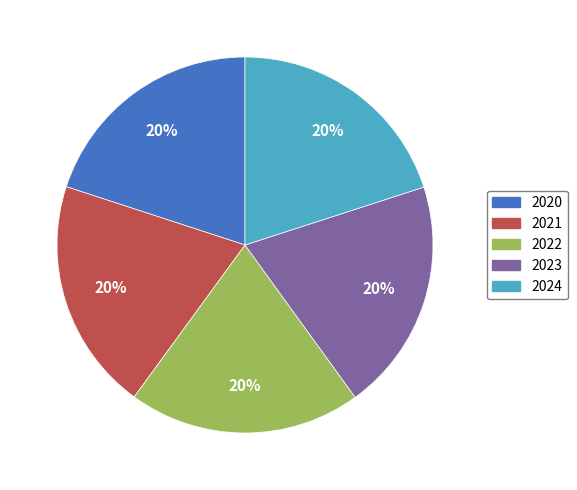

Is there a majority slice in this chart?

No